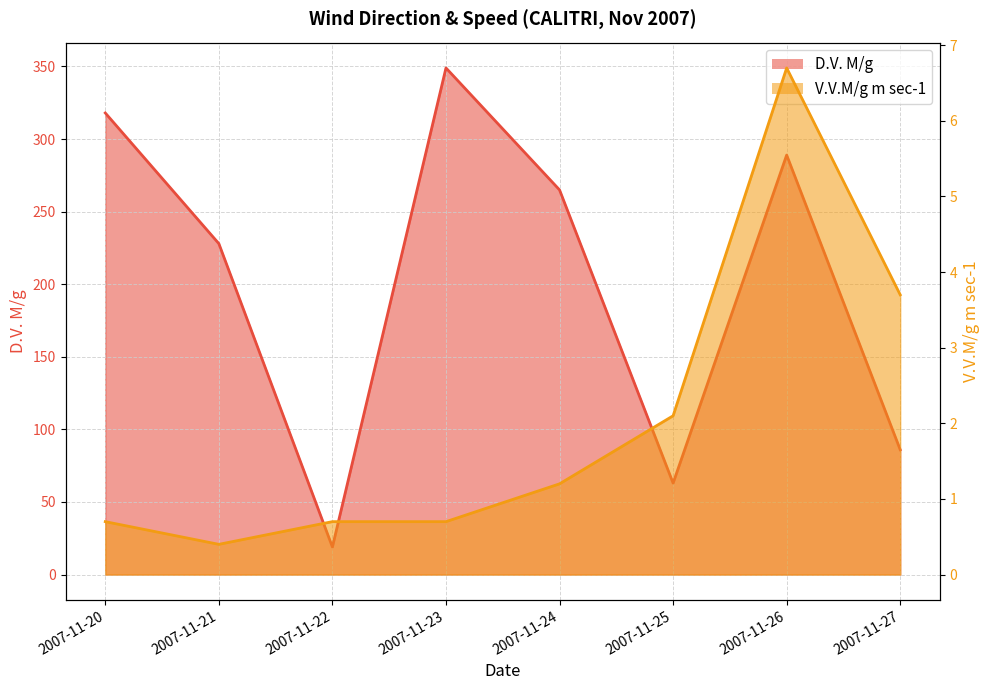

What is the sum of all V.V.M/g m sec-1 values?

16.2